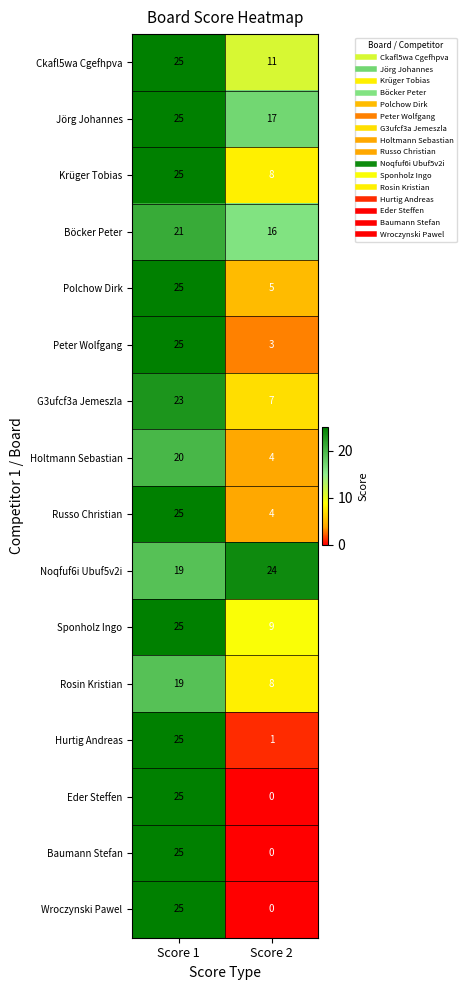

What is the minimum value for Sponholz Ingo?

9